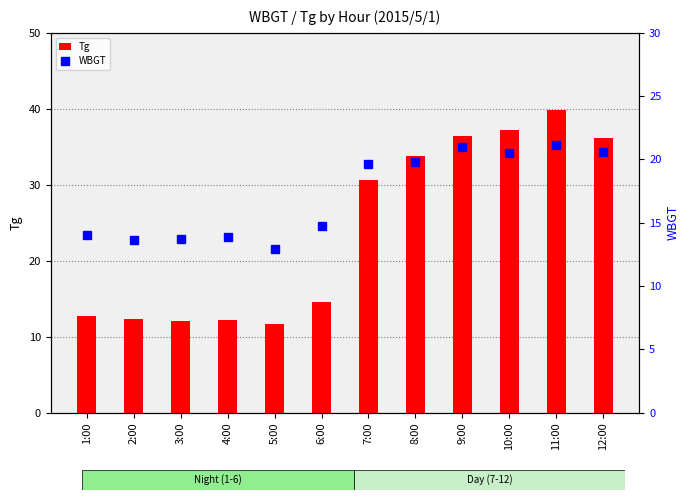

The value of WBGT at 3:00 is 19.5. True or false?

False